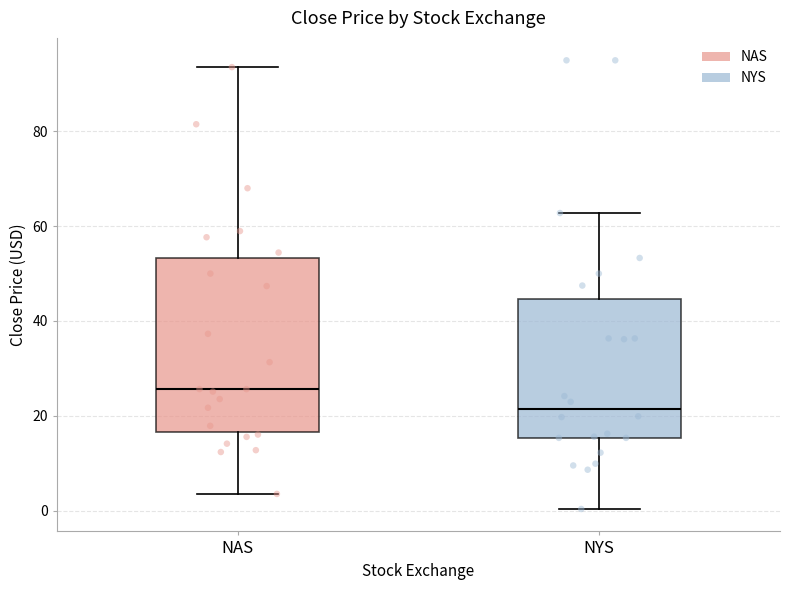

Reading left to right, transcribe this box plot: for each box, give where its median line is, the range the box spans, and where its two whiskers end, as read against the y-axis. The values are not printed on the chart, so give them approximately, as read against the axis.

NAS: median 26, box 16 to 54, whiskers 4 to 94
NYS: median 22, box 16 to 44, whiskers 0 to 62